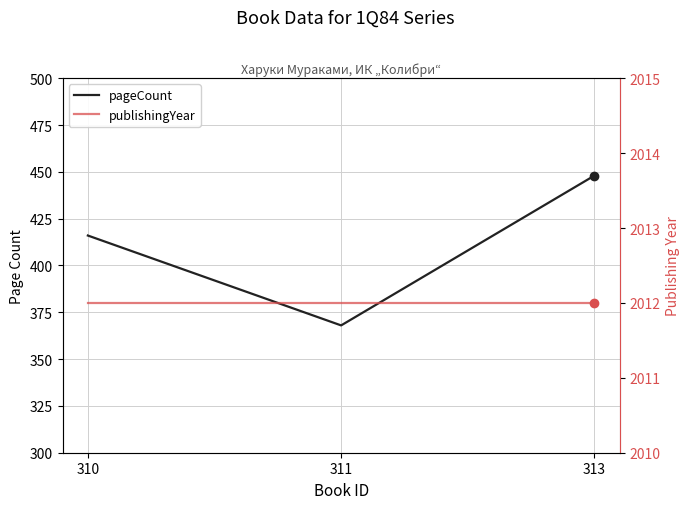

What is the total value across all series at 311?

2380